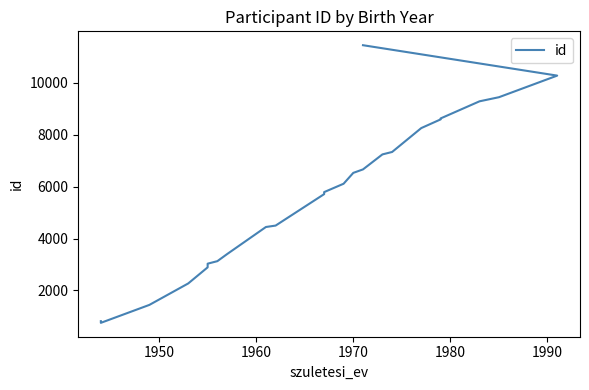

What is the minimum value shown in the chart?

750